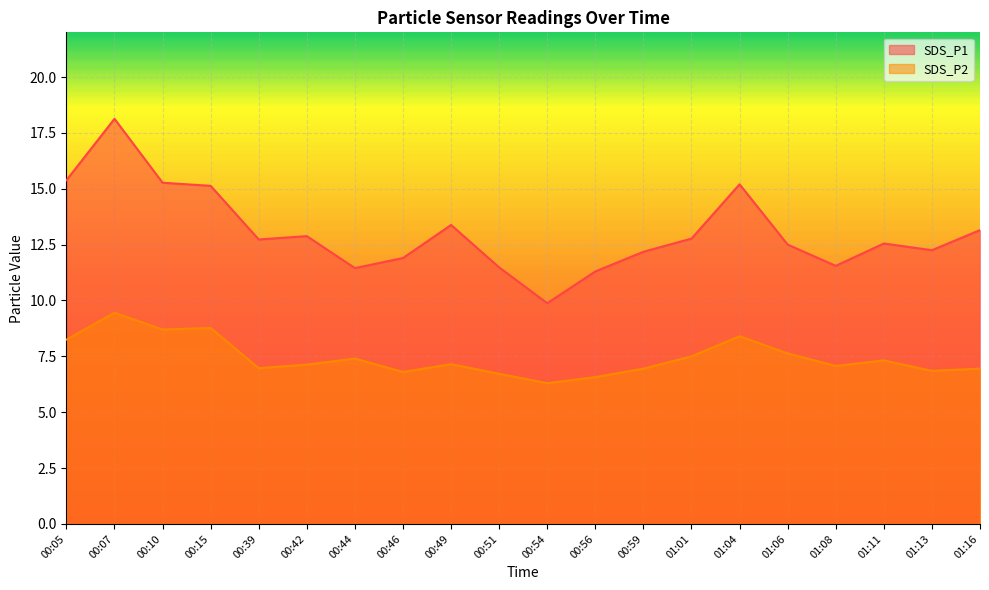

How many distinct data groups are displayed?

2